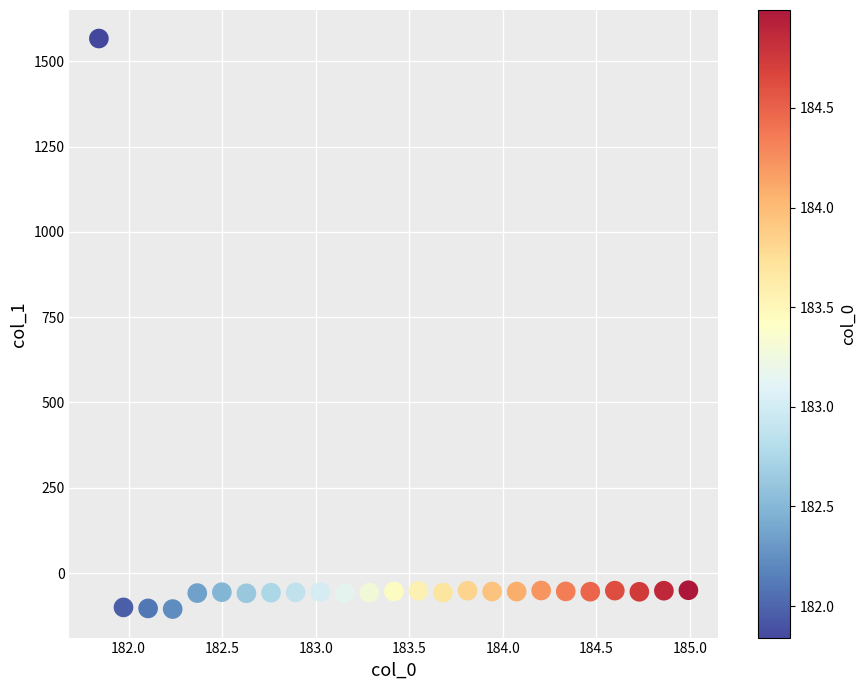

What is the range of X values (max minus min)?

3.1